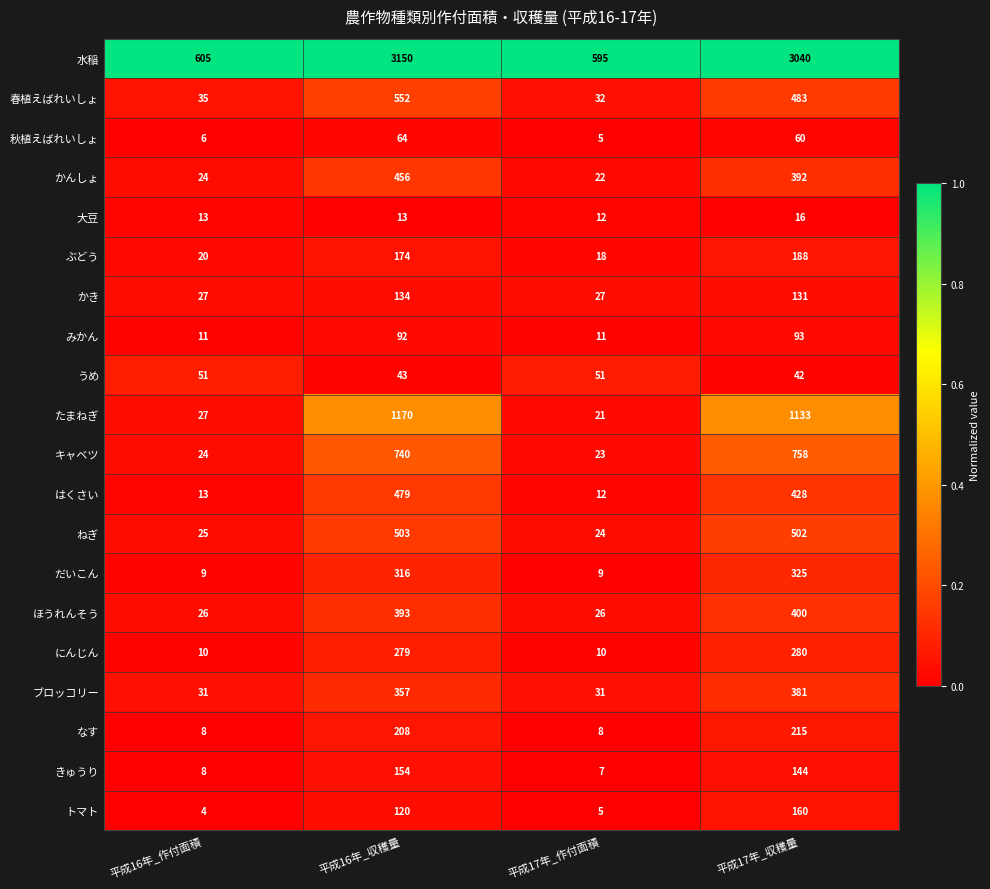

The 春植えばれいしょ series shows 802 at 平成17年_収穫量. True or false?

False